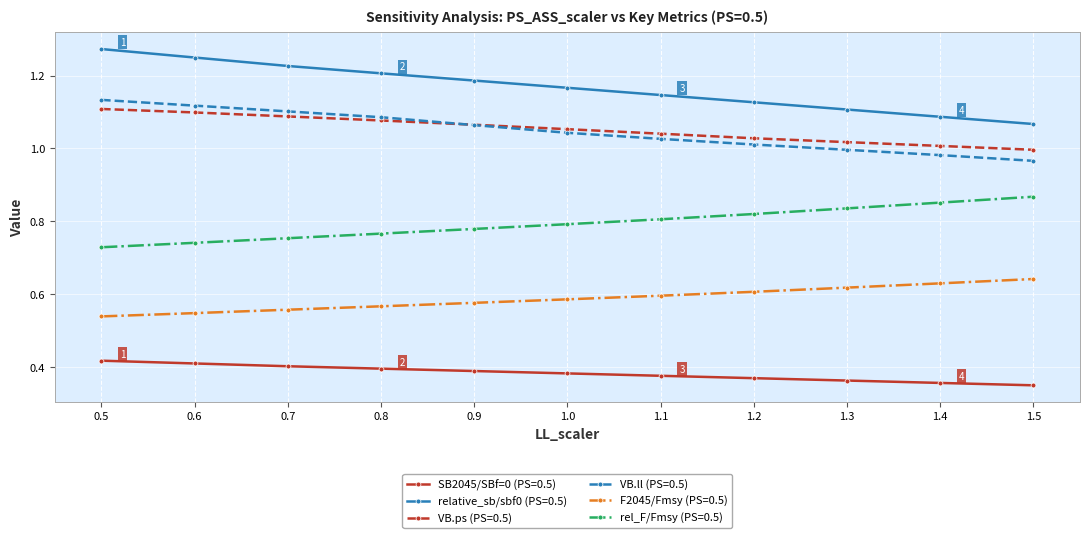

How many SB2045/SBf=0 (PS=0.5) values are between 0 and 1?

11